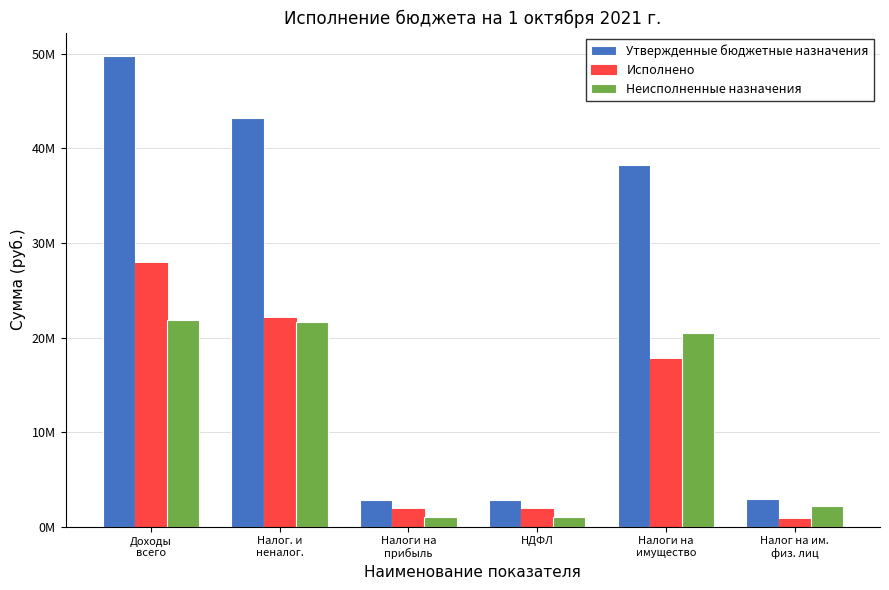

Does the chart contain any negative values?

No